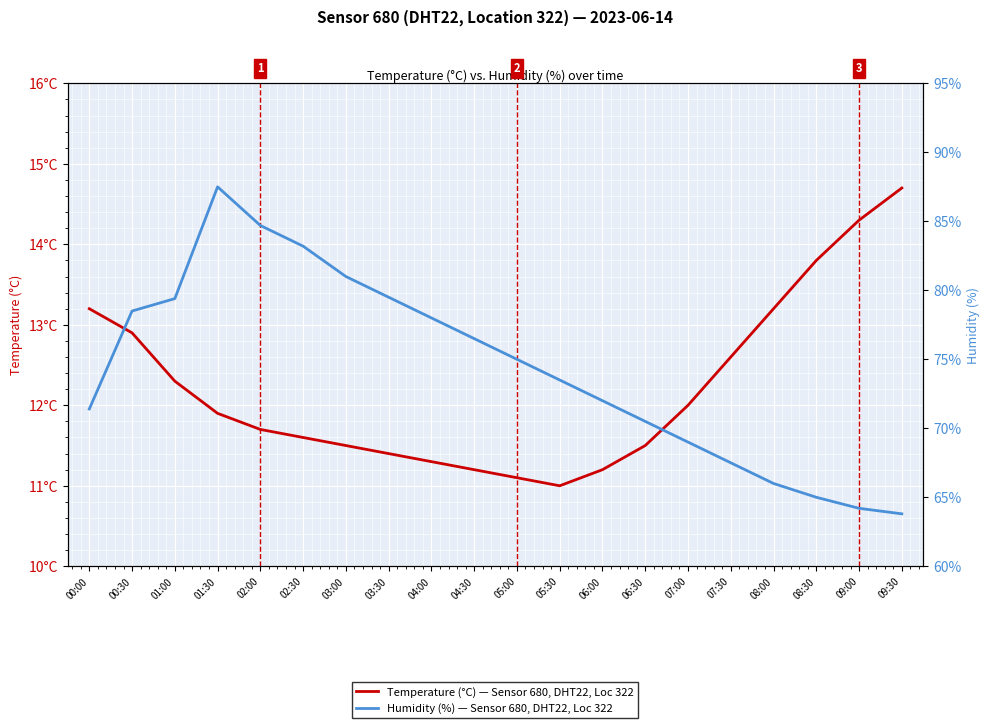

True or false: humidity and temperature cross at least once.

False